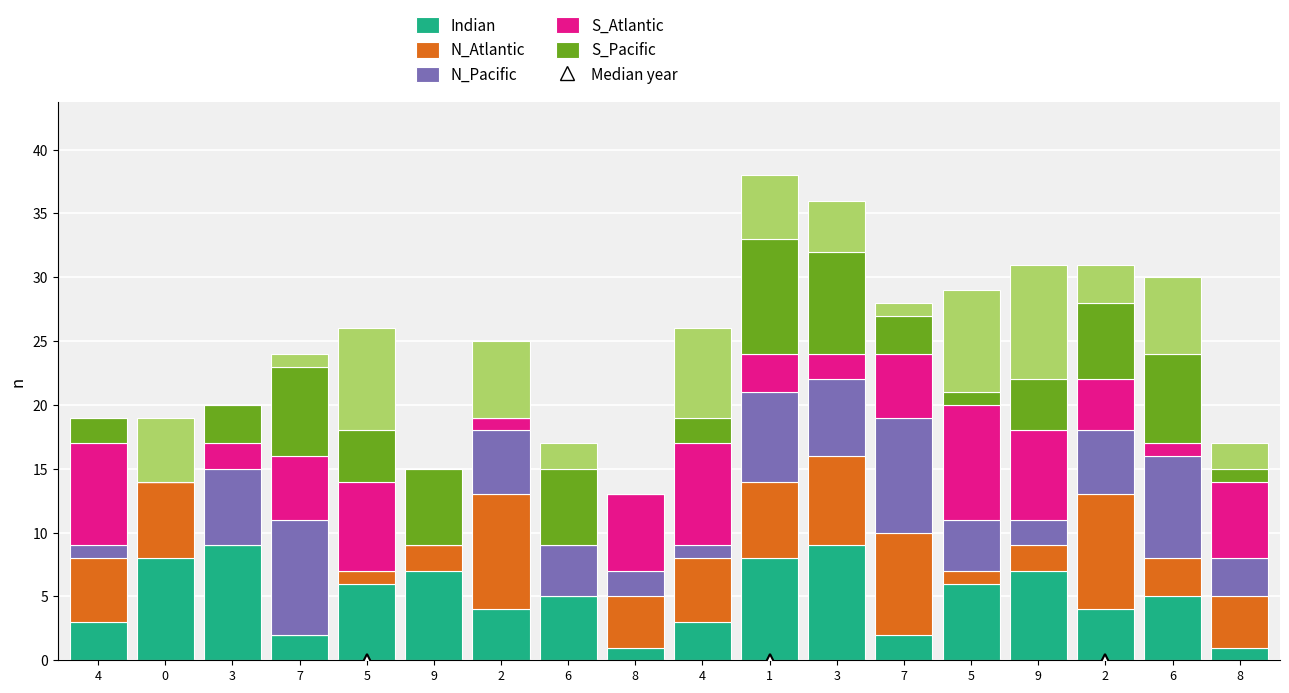

Are the bars grouped side by side (vs. stacked)?

No